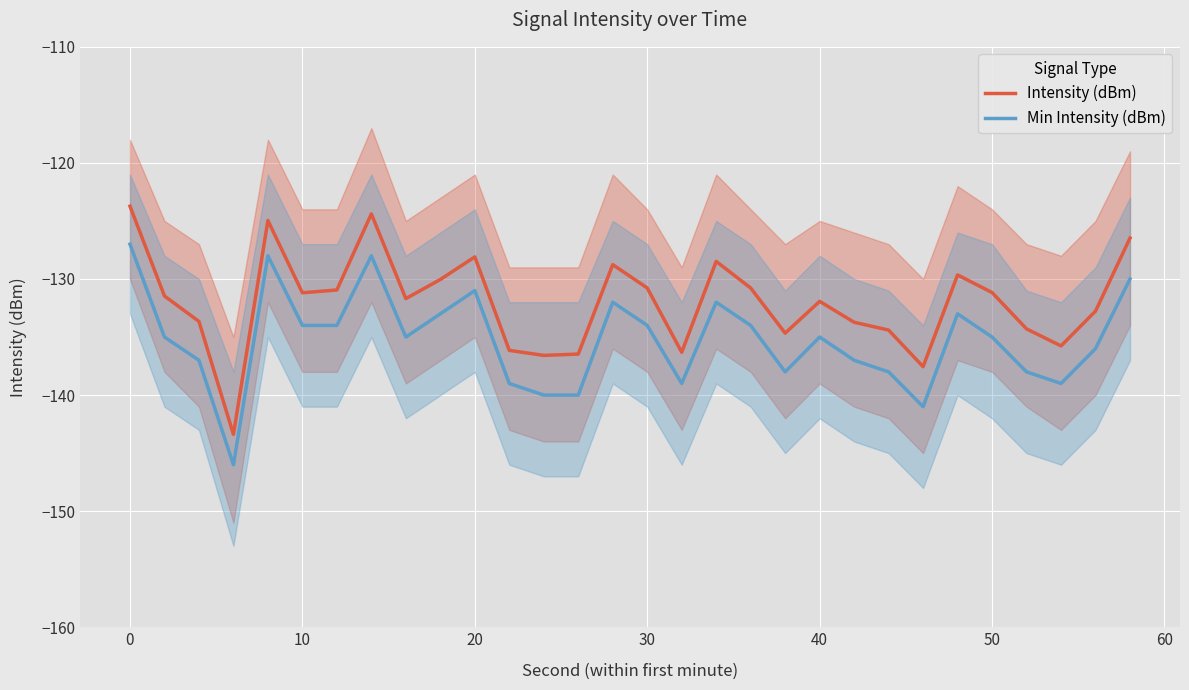

List the series in order of their overall mean, highest first.

Intensity (dBm), Min Intensity (dBm)